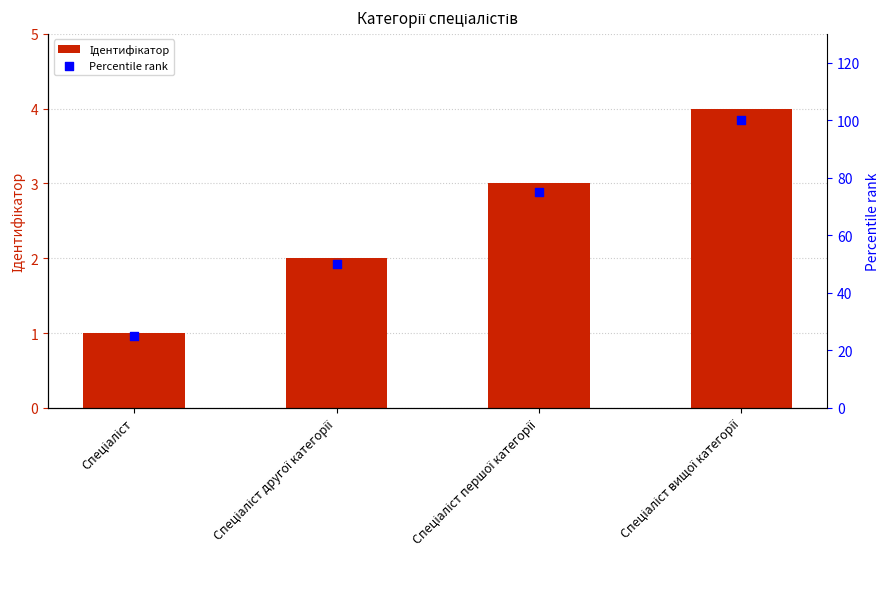

Which series has the widest spread of Y values?

Percentile rank